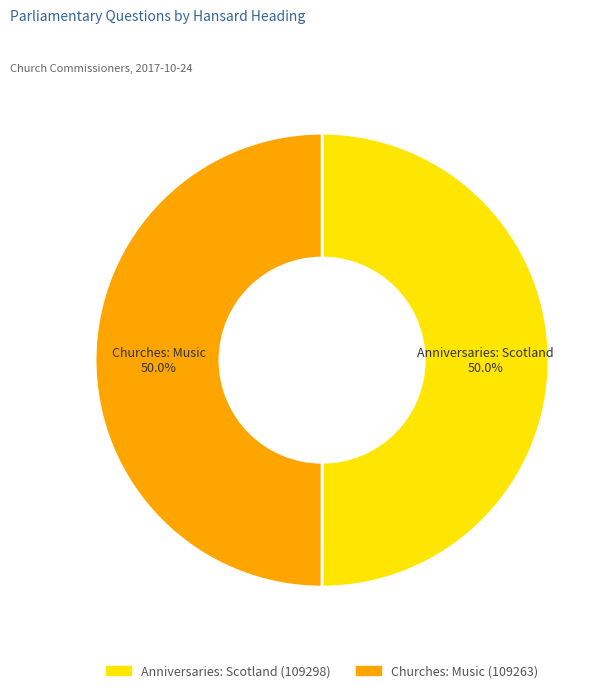

Approximately how many times larger is the value at Churches: Music (109263) compared to Anniversaries: Scotland (109298)?

1.0